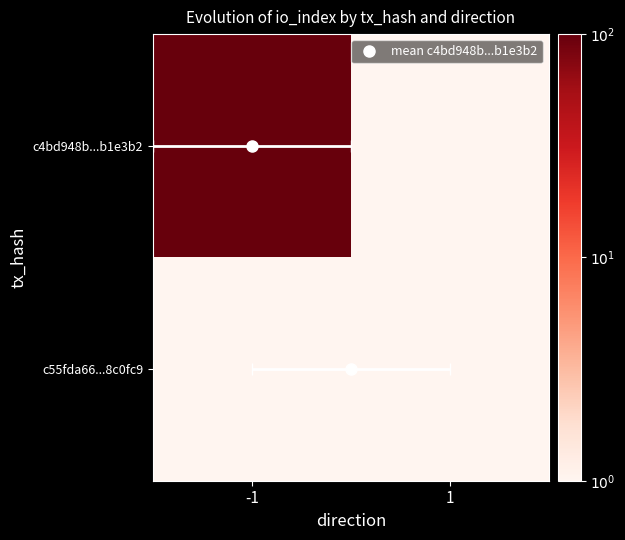

List the series in order of their peak value, lowest first.

c55fda66...8c0fc9, c4bd948b...b1e3b2